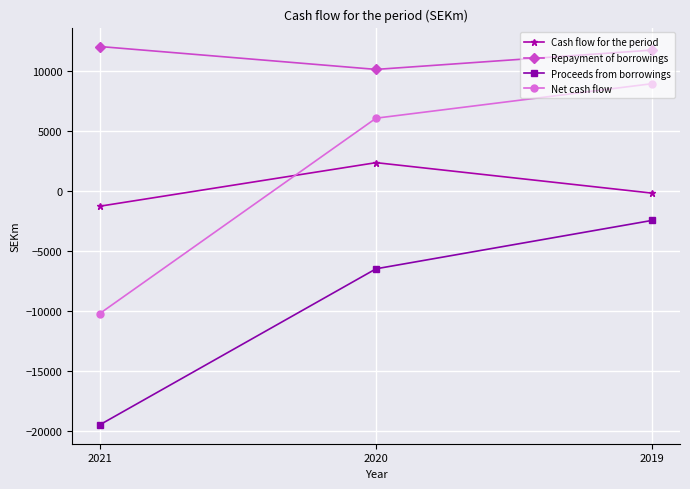

Reading left to right, extract all data points from this chart.

Cash flow for the period: -1273	2349	-187
Repayment of borrowings: 12003	10100	11708
Proceeds from borrowings: -19444	-6474	-2448
Net cash flow: -10193	6046	8915